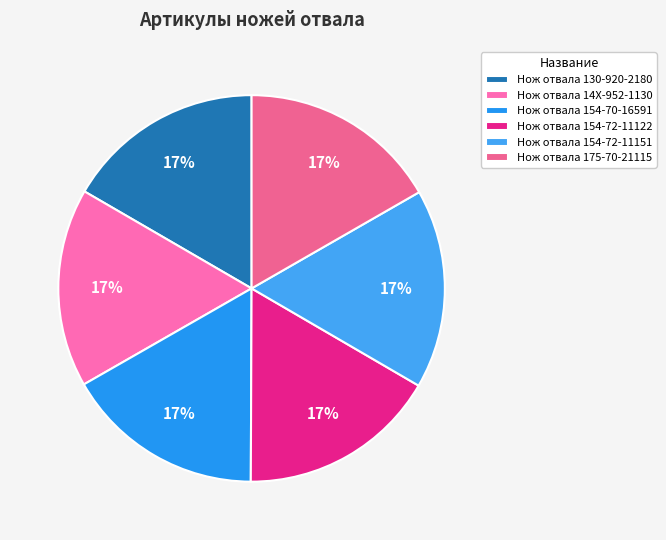

Rank the categories by value from lowest to highest.

Нож отвала 130-920-2180, Нож отвала 14X-952-1130, Нож отвала 154-70-16591, Нож отвала 154-72-11122, Нож отвала 154-72-11151, Нож отвала 175-70-21115